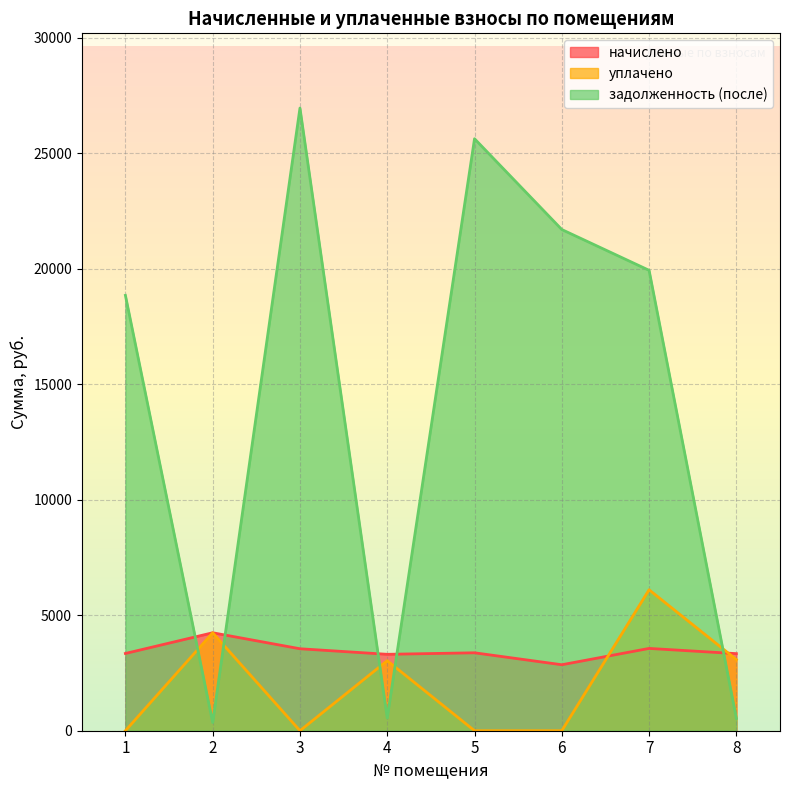

What are all the series names shown in the legend?

начислено, уплачено, задолженность (после)